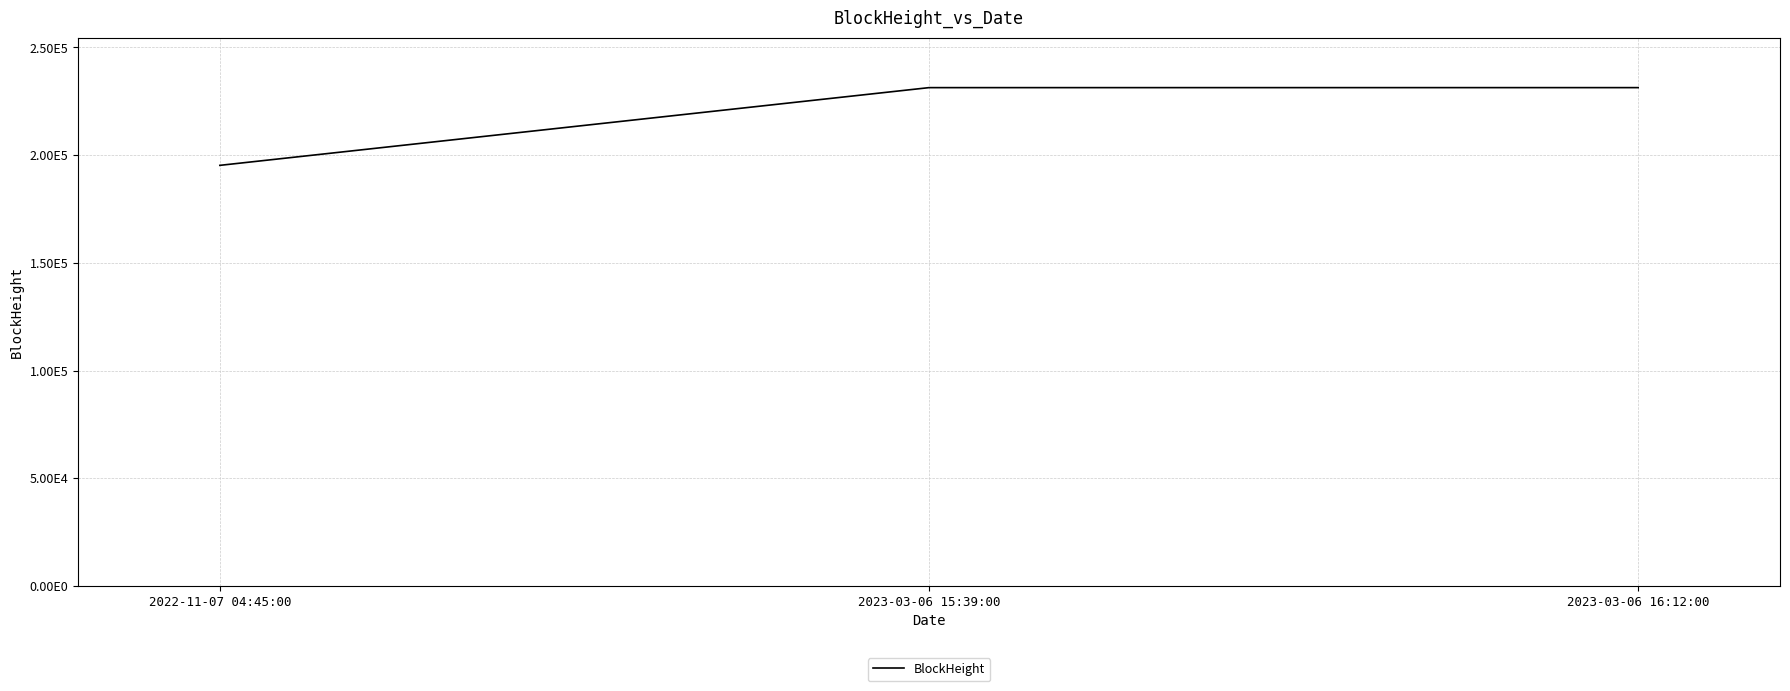

Does the chart display data point markers on the line(s)?

No